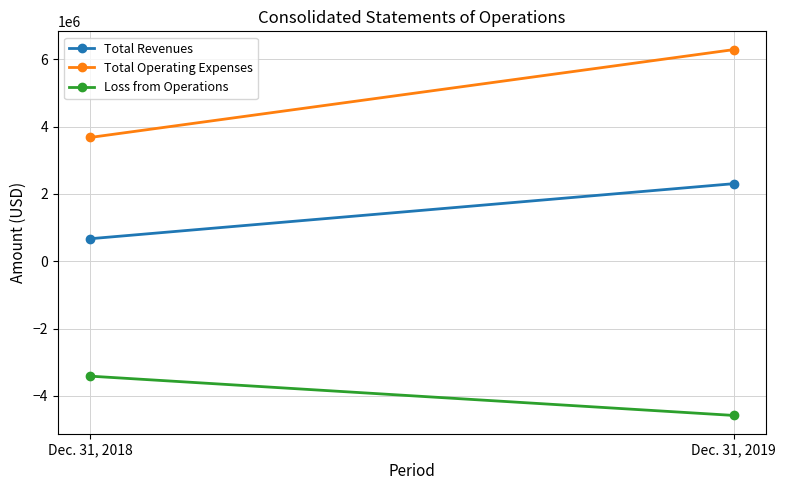

What is the sum of the Total Operating Expenses values at Dec. 31, 2018 and Dec. 31, 2019?

9969879